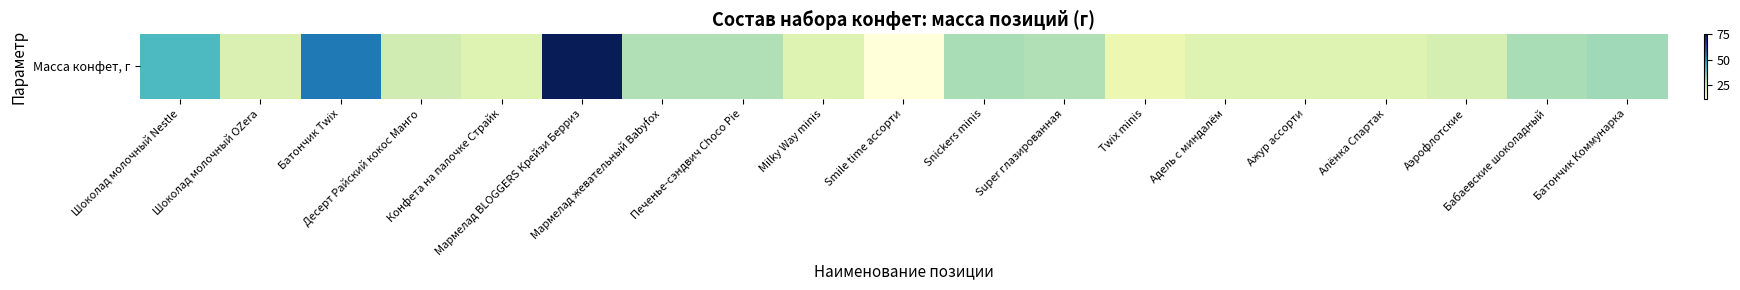

At which category does the chart reach its peak across all series?

Мармелад BLOGGERS Крейзи Берриз